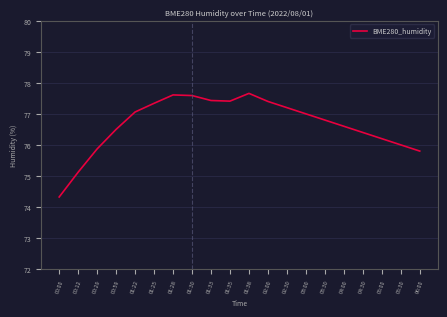

What is the change in value from 01:30 to 02:30?

-0.4